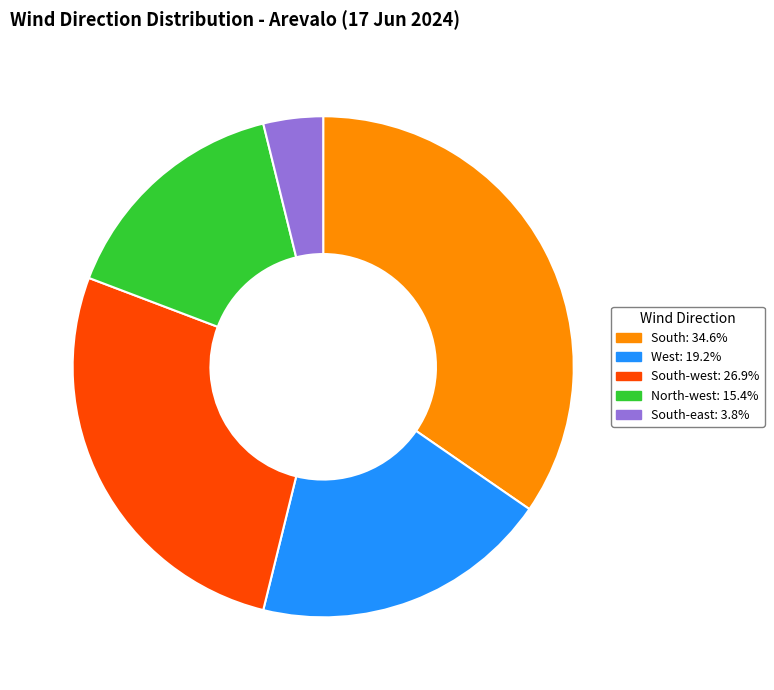

Approximately how many times larger is the value at North-west: 15.4% compared to West: 19.2%?

0.8